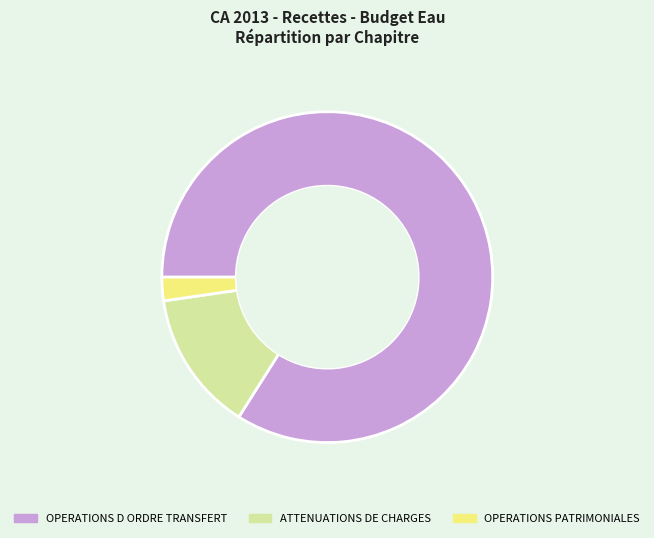

Which category has the biggest portion of the pie?

OPERATIONS D ORDRE TRANSFERT